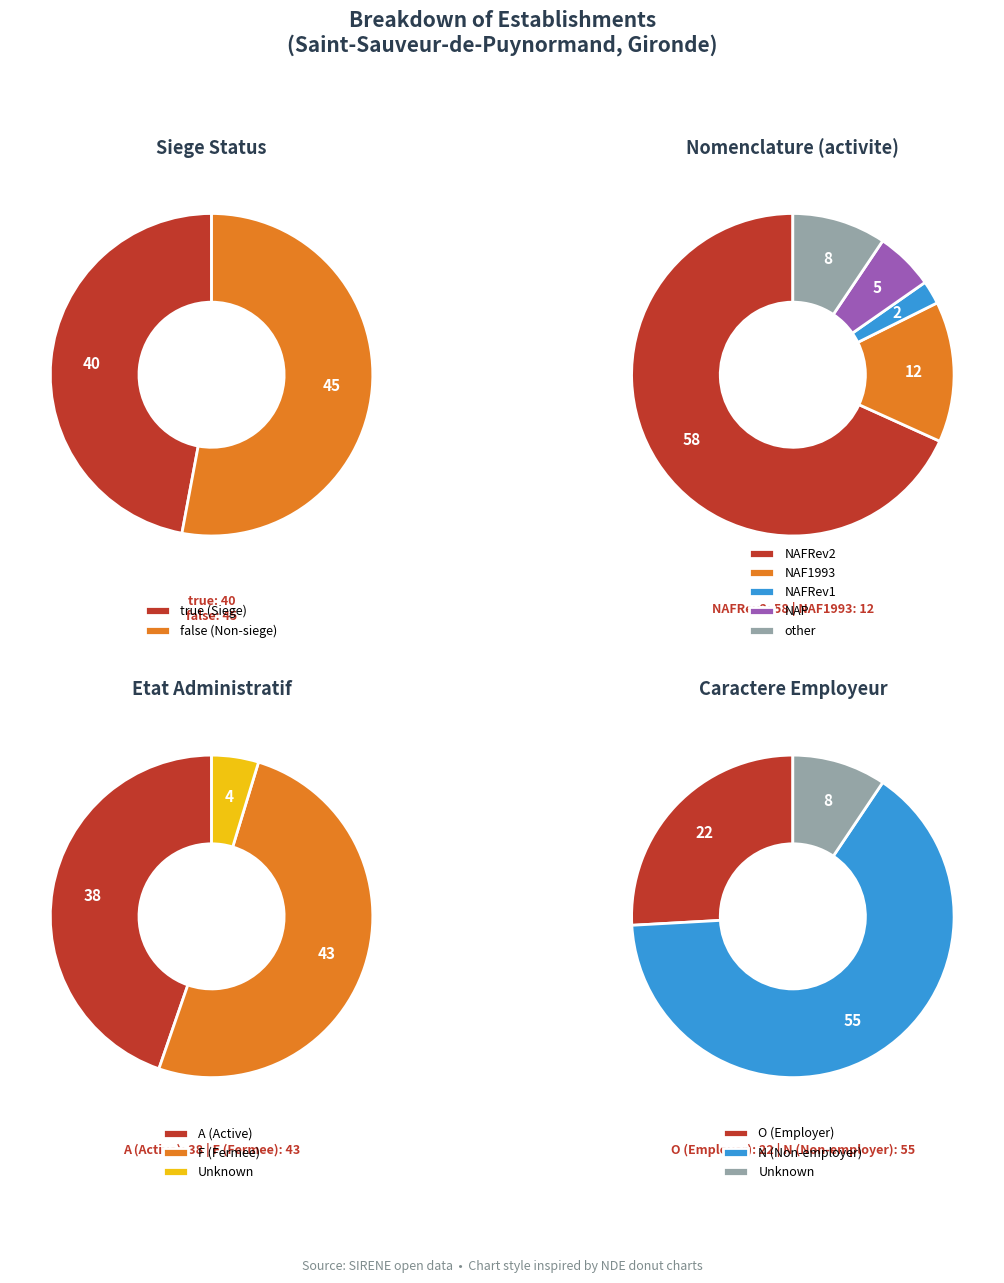

Is it true that false is 53% of the pie?

True